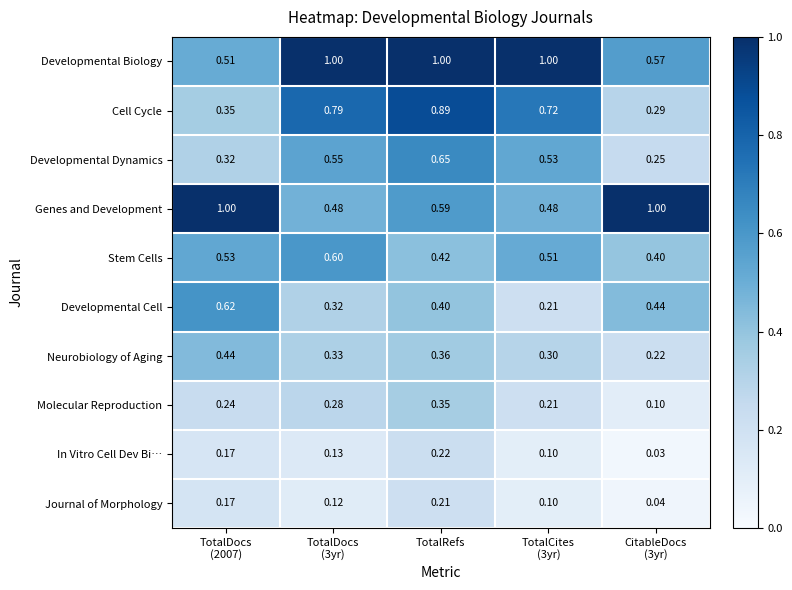

At which category does the chart reach its minimum across all series?

CitableDocs
(3yr)